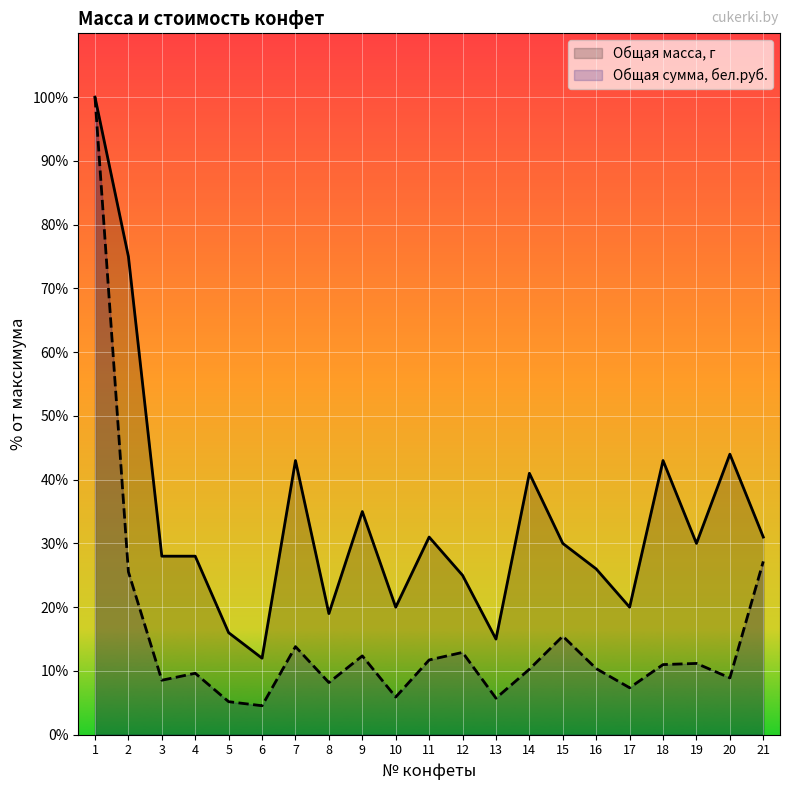

At which label does Общая масса, г reach its minimum?

6